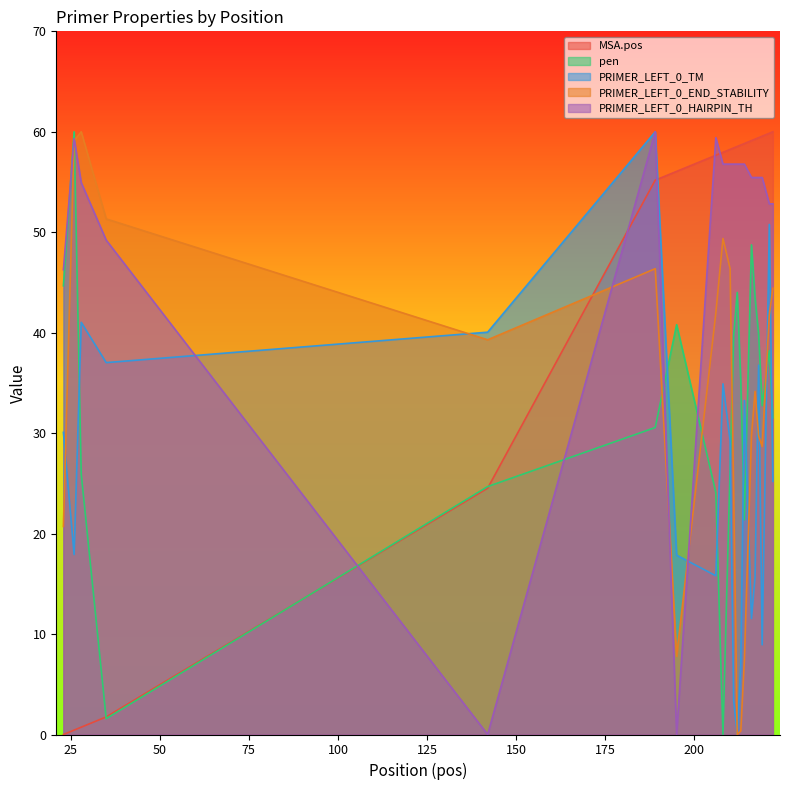

What are all the series names shown in the legend?

MSA.pos, pen, PRIMER_LEFT_0_TM, PRIMER_LEFT_0_END_STABILITY, PRIMER_LEFT_0_HAIRPIN_TH